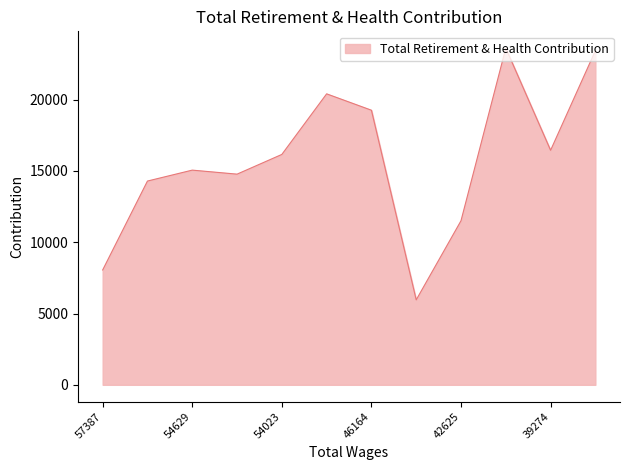

What is the difference between the maximum and minimum values?

17653